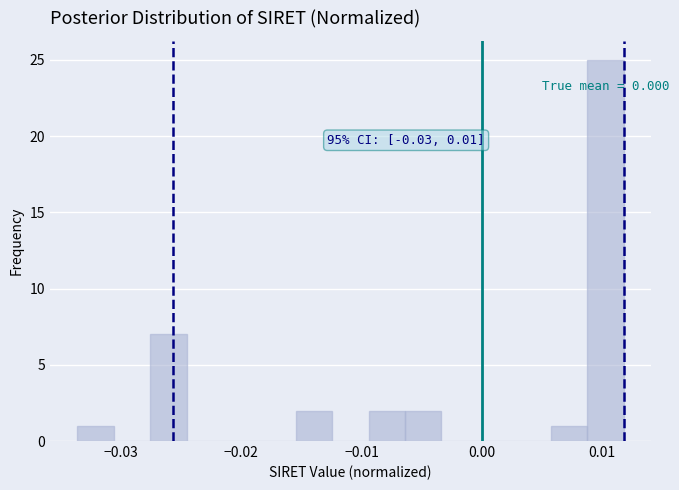

Around what value on the x-axis is the tallest bar? Give the approximate position of its centre, as read against the axis.

0.010